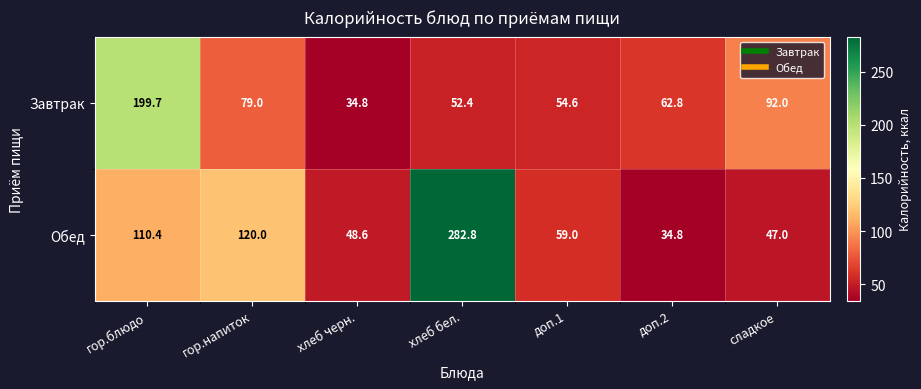

Rank the series by their average value, from lowest to highest.

Завтрак, Обед